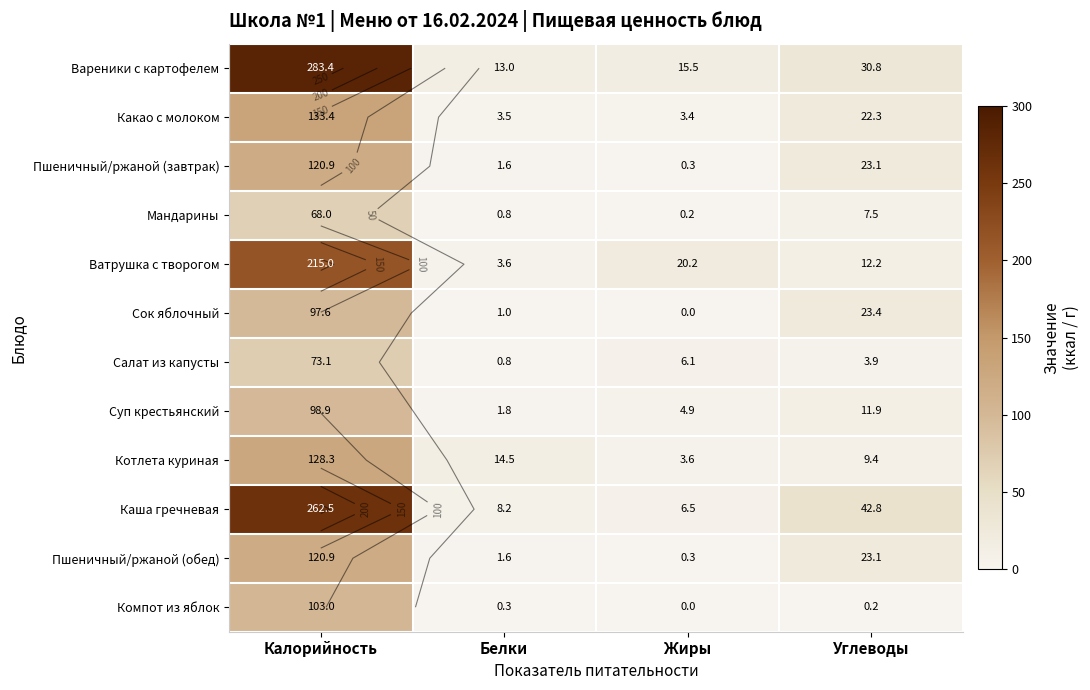

At Калорийность, list the series in order from smallest to largest.

Мандарины, Салат из капусты, Сок яблочный, Суп крестьянский, Компот из яблок, Пшеничный/ржаной (завтрак), Пшеничный/ржаной (обед), Котлета куриная, Какао с молоком, Ватрушка с творогом, Каша гречневая, Вареники с картофелем